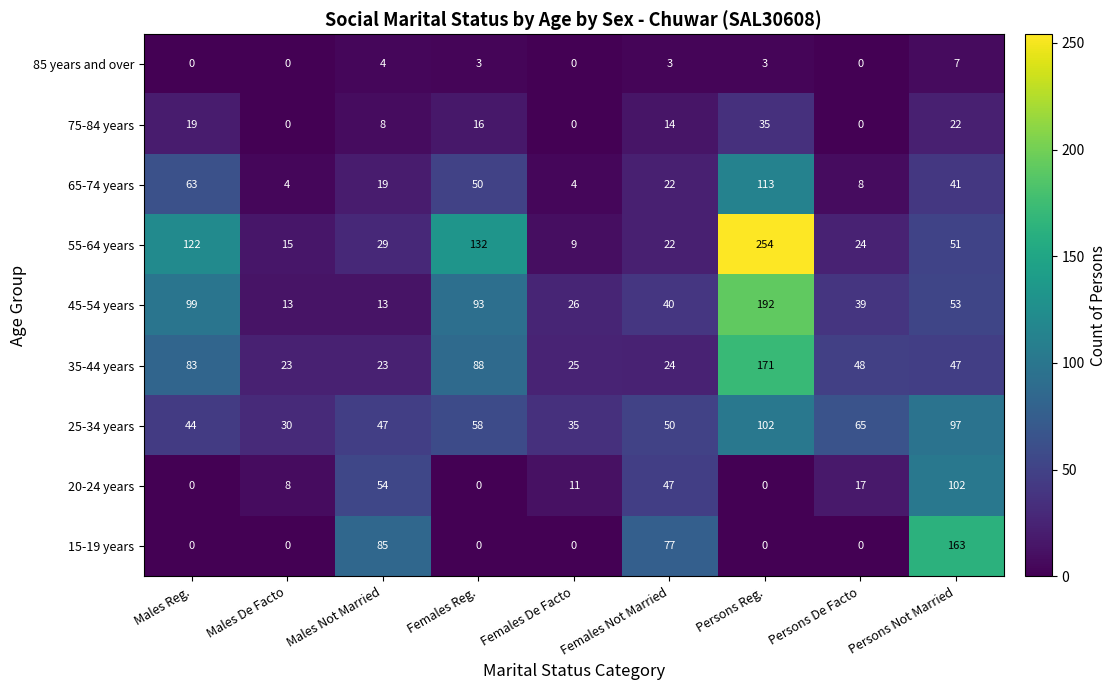

What is the sum of all 25-34 years values?

528